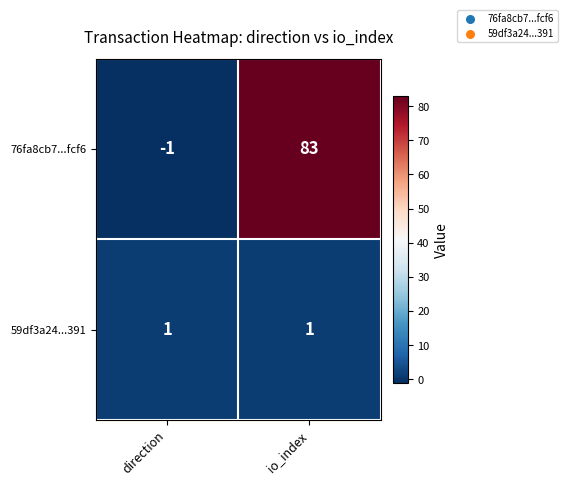

What value does the 76fa8cb7...fcf6 series have at io_index, to the nearest 10?

80